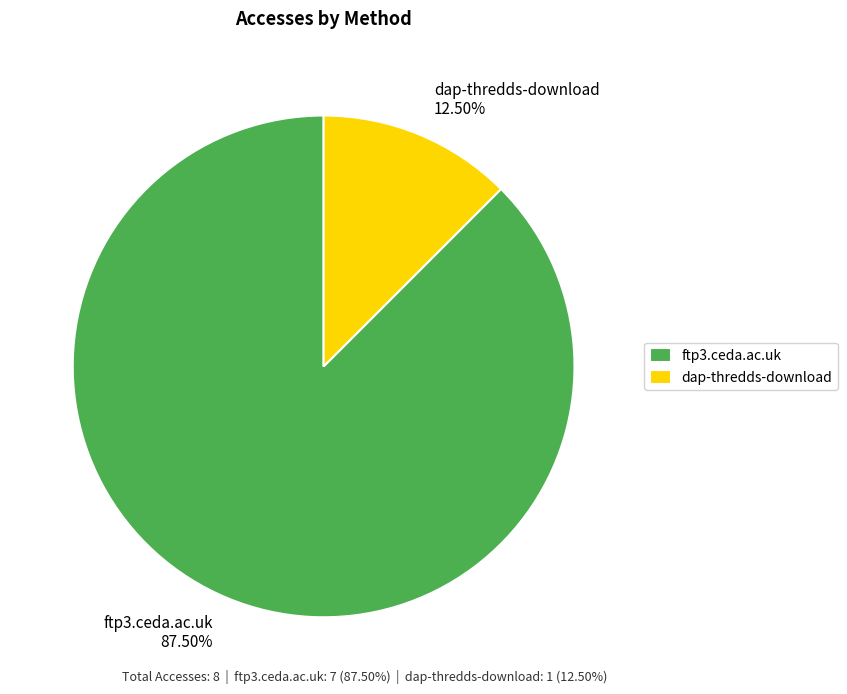

What is the smallest slice in the pie chart?

dap-thredds-download